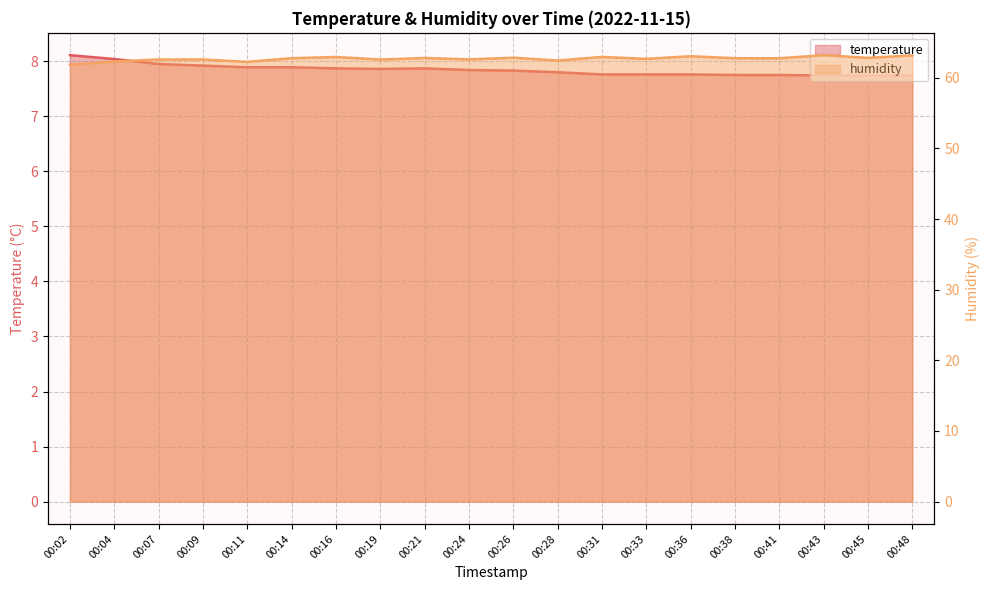

What is the sum of all humidity values?

1254.2